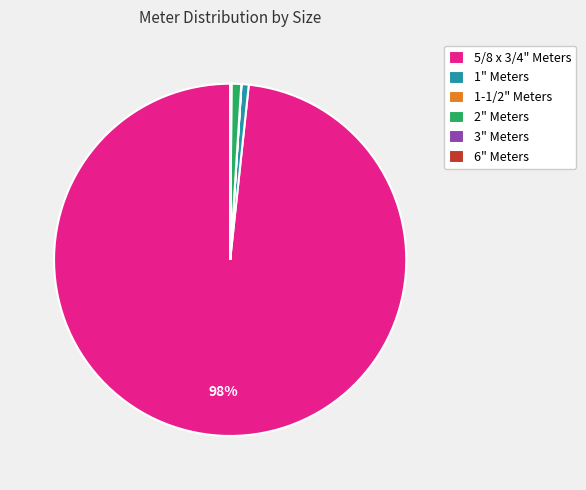

What is the largest slice in the pie chart?

5/8 x 3/4" Meters